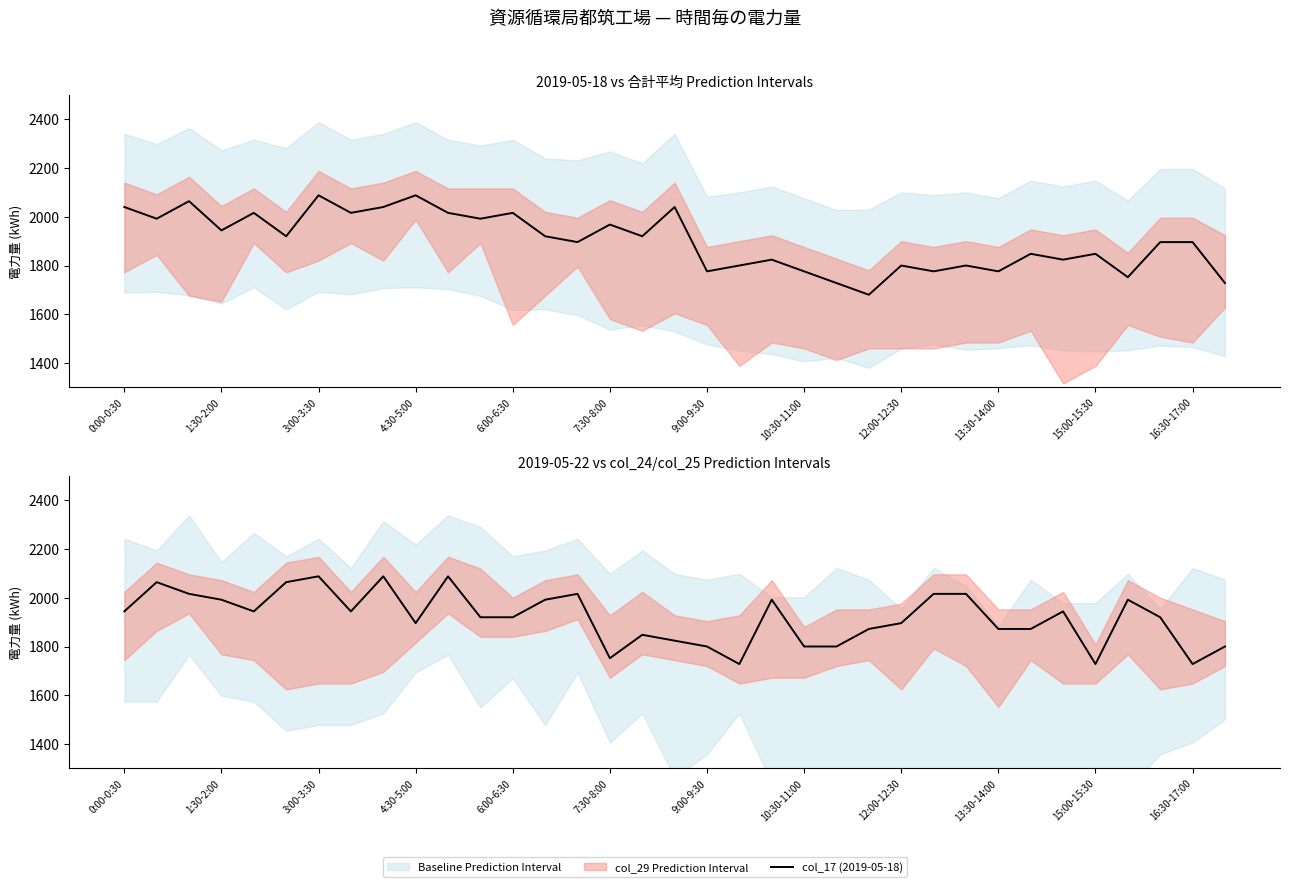

Reading left to right, list all the values displayed in this chart.

col_17 (2019-05-18): 2040	1992	2064	1944	2016	1920	2088	2016	2040	2088	2016	1992	2016	1920	1896	1968	1920	2040	1776	1800	1824	1776	1728	1680	1800	1776	1800	1776	1848	1824	1848	1752	1896	1896	1728
col_22 (2019-05-22): 1944	2064	2016	1992	1944	2064	2088	1944	2088	1896	2088	1920	1920	1992	2016	1752	1848	1824	1800	1728	1992	1800	1800	1872	1896	2016	2016	1872	1872	1944	1728	1992	1920	1728	1800